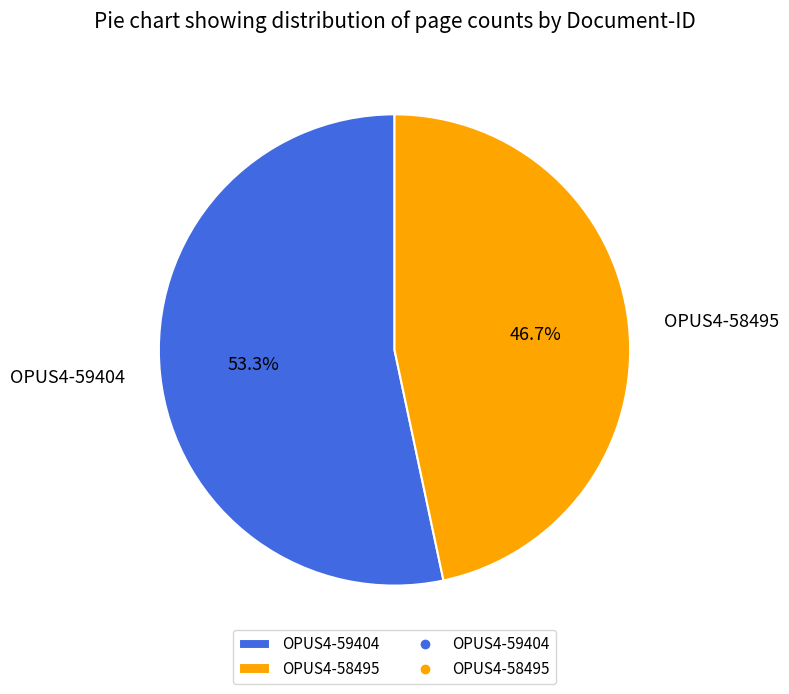

True or false: OPUS4-59404 accounts for 41% of the total.

False